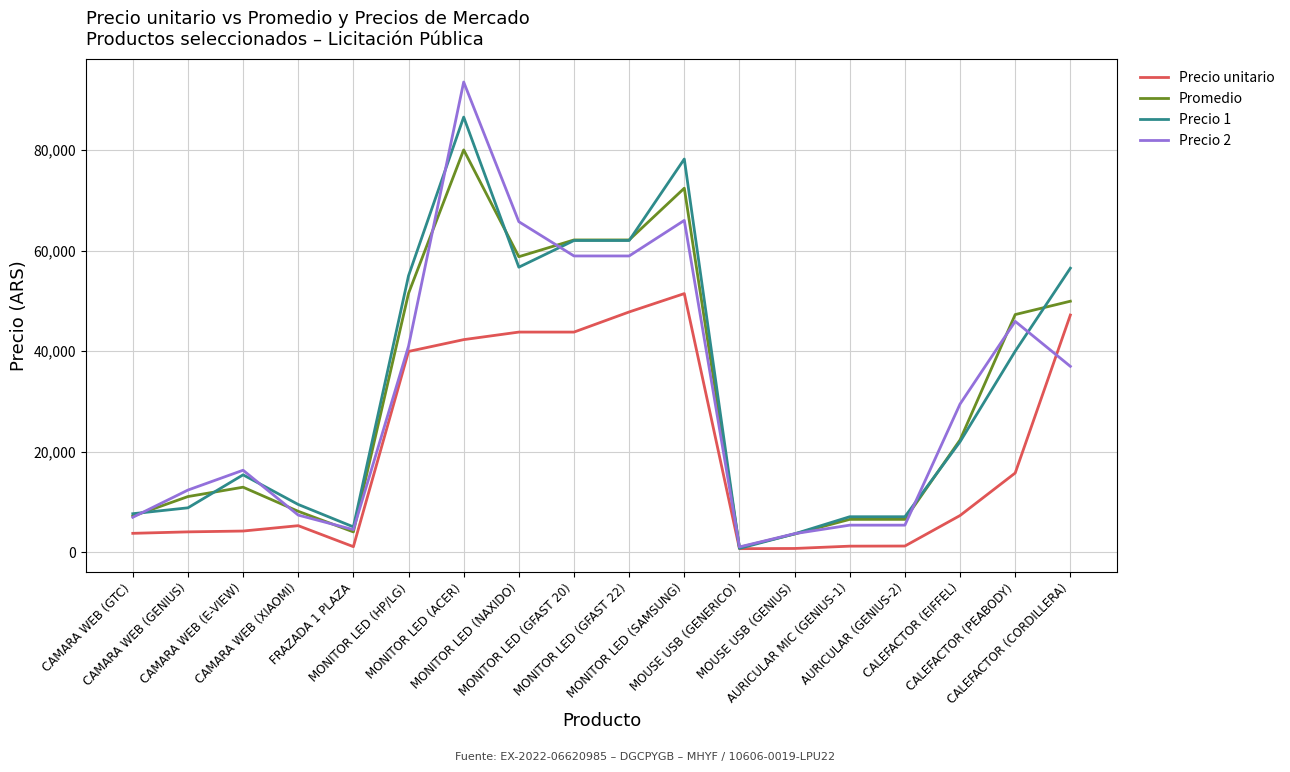

How many distinct data groups are displayed?

4